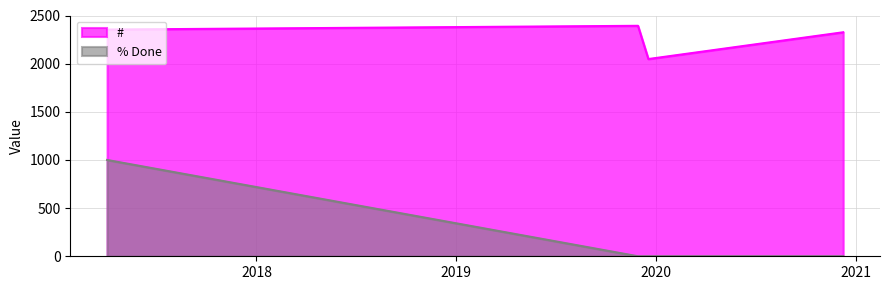

Rank the series by their average value, from highest to lowest.

#, % Done